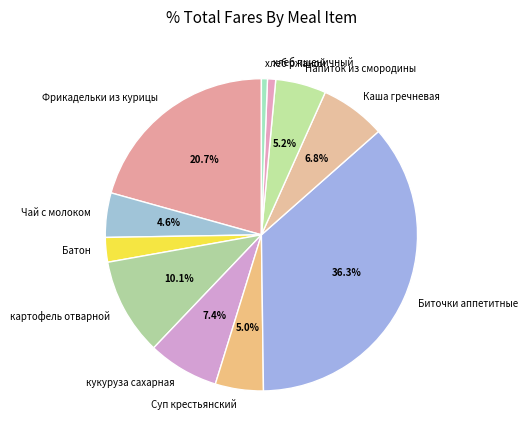

How many segments does this pie chart have?

11